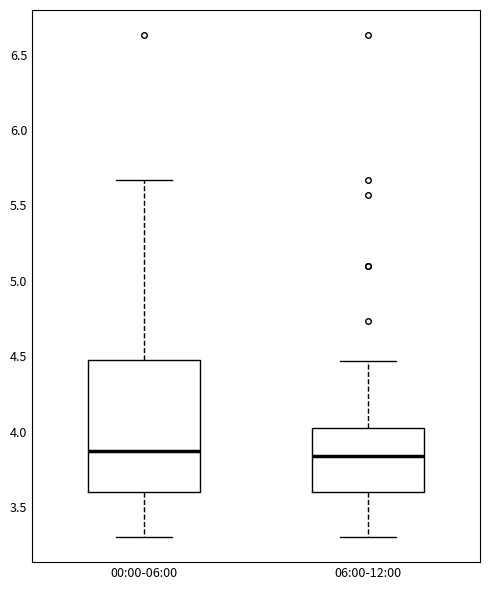

Reading left to right, transcribe this box plot: for each box, give where its median line is, the range the box spans, and where its two whiskers end, as read against the y-axis. The values are not printed on the chart, so give them approximately, as read against the axis.

00:00-06:00: median 3.85, box 3.60 to 4.50, whiskers 3.30 to 5.65
06:00-12:00: median 3.85, box 3.60 to 4.05, whiskers 3.30 to 4.45